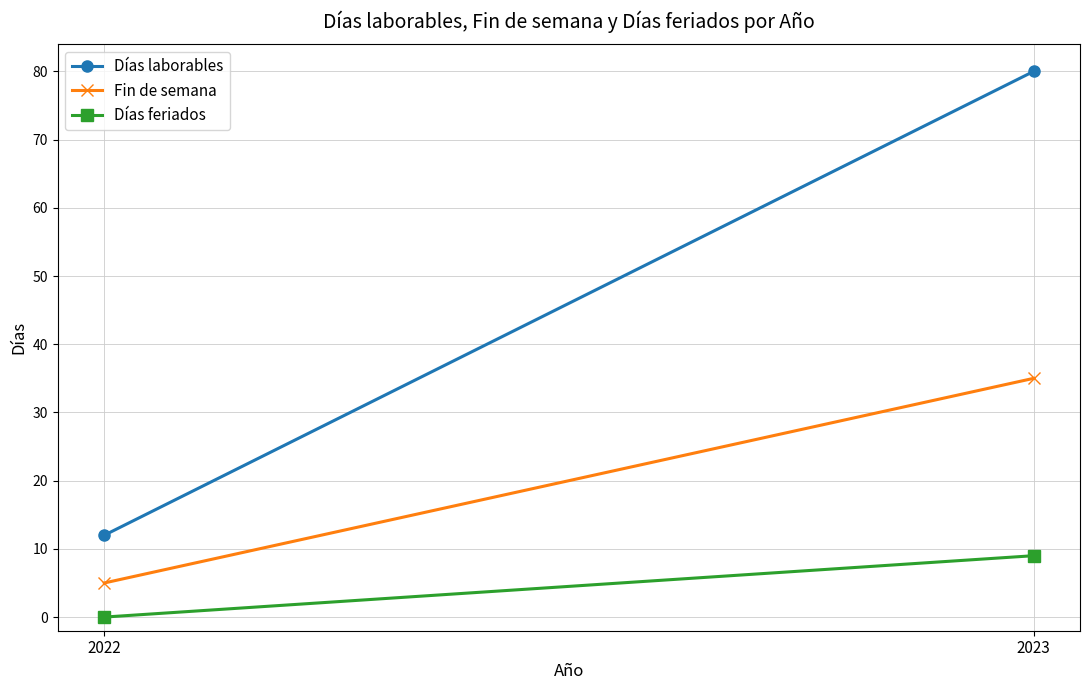

What is the difference between the maximum and minimum values in the Fin de semana series?

30